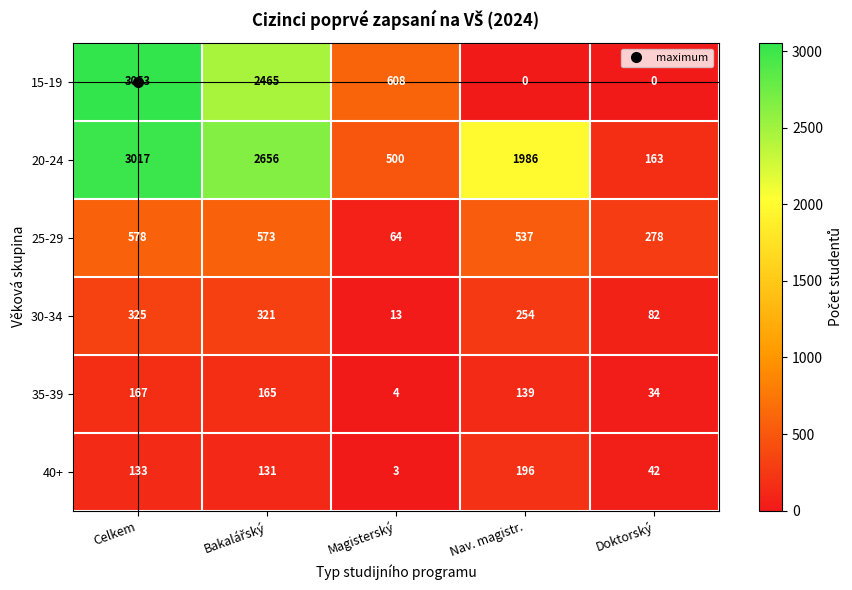

Which series has the largest range (max minus min)?

15-19